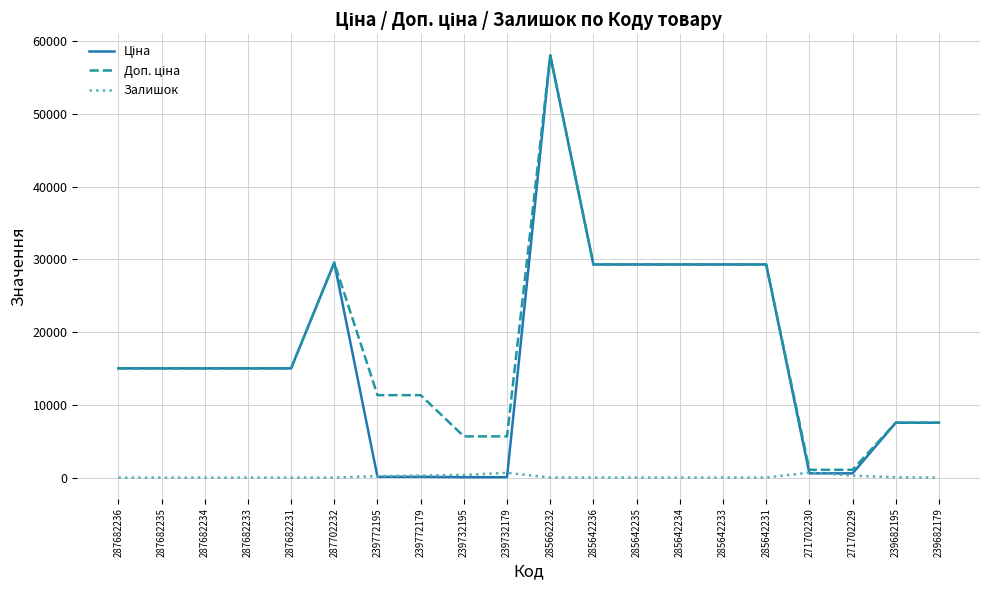

At how many categories does at least one series exceed 43636?

1